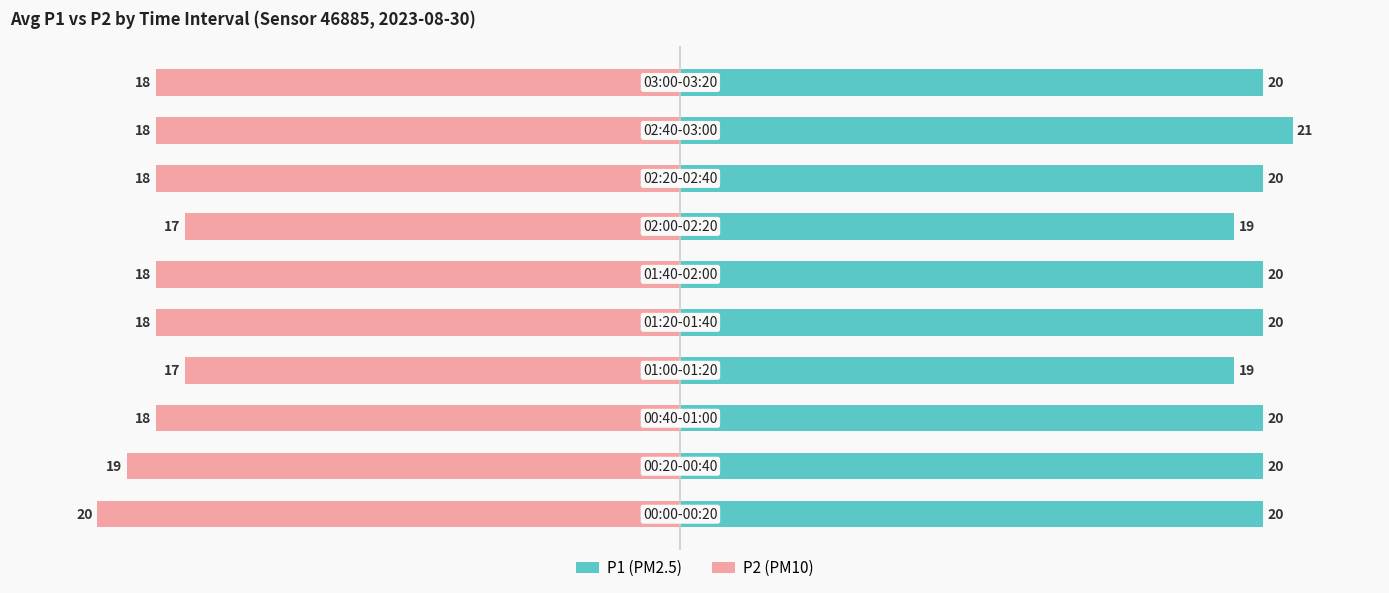

What is the average value of the P2 (PM10) series?

-18